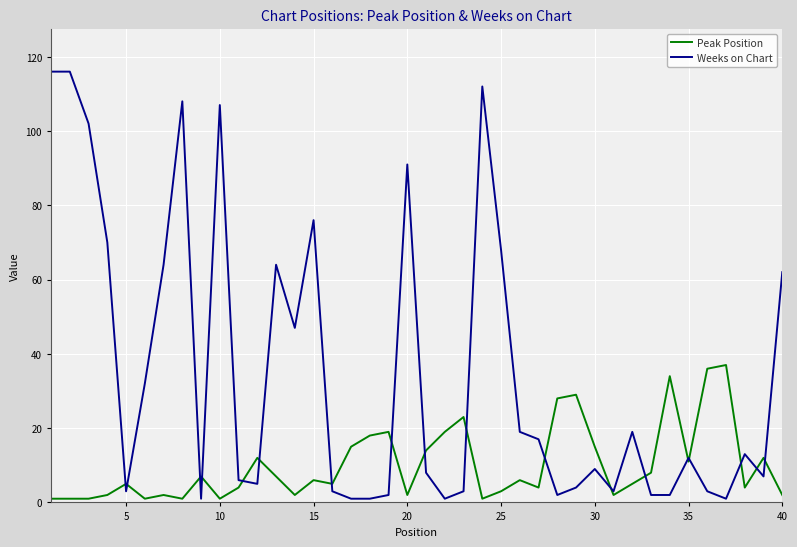

Which series has the widest spread of values?

Weeks on Chart